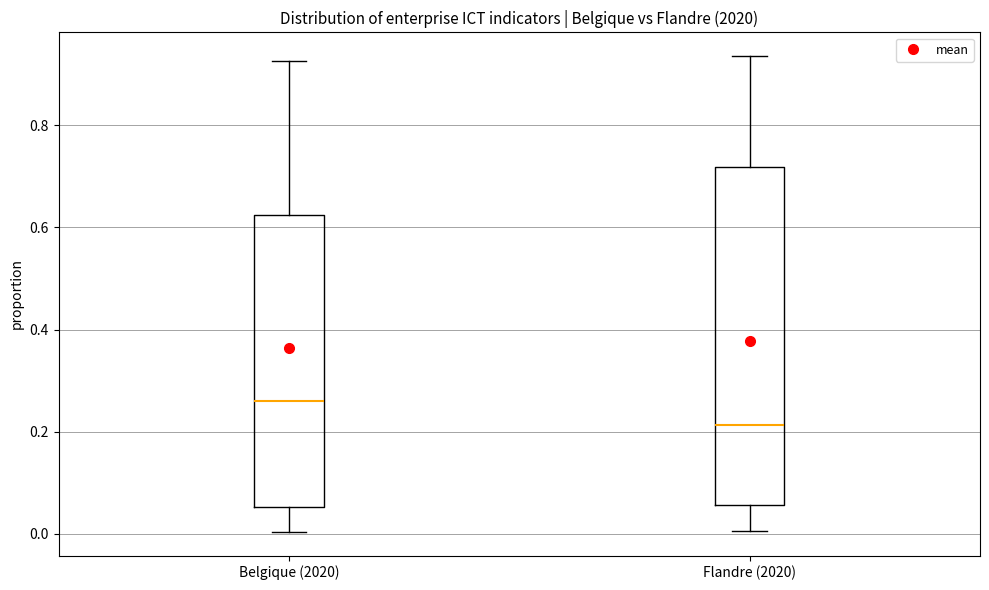

Which box is the tallest, from its lower edge to its upper edge?

Flandre (2020)